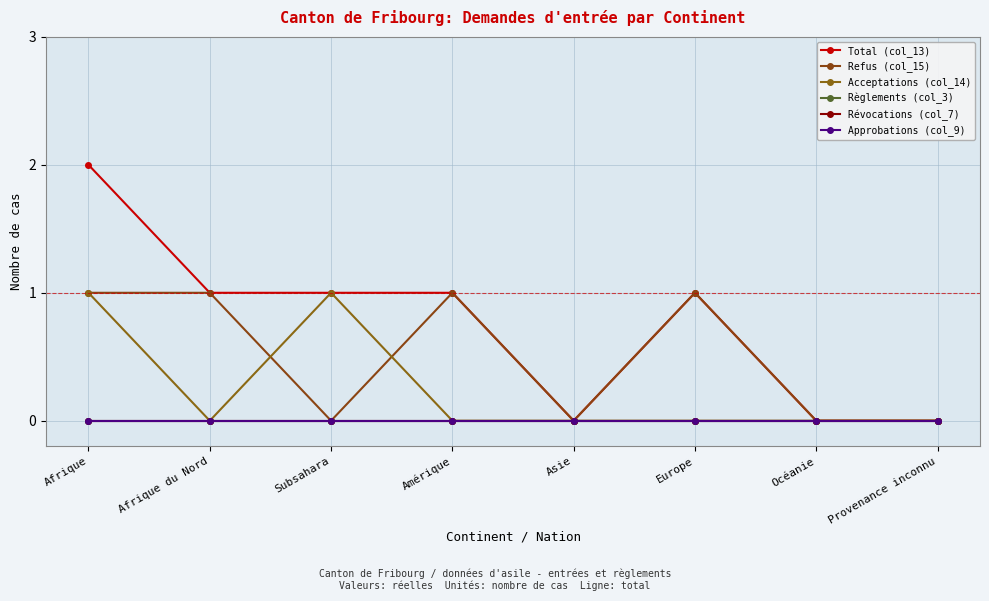

Between Asie and Provenance inconnu, which is larger?

Asie